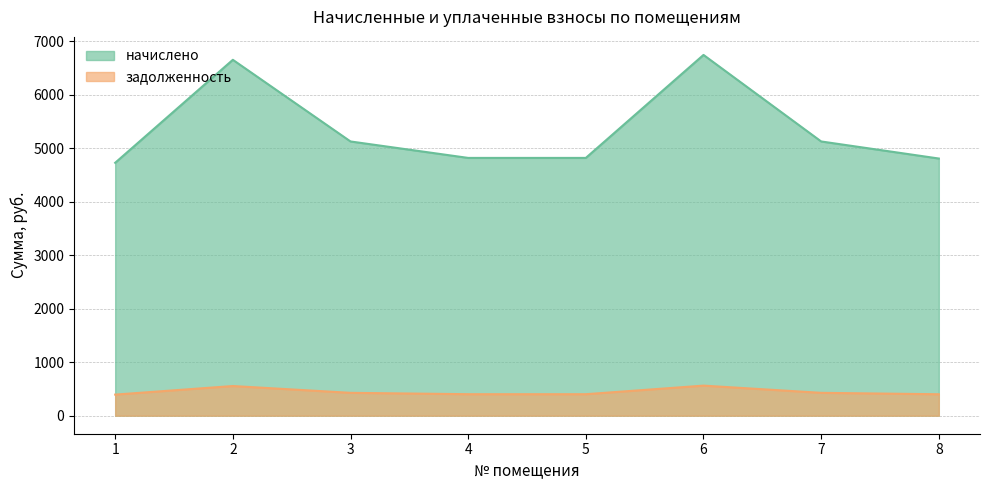

At which label does задолженность first exceed 427?

2